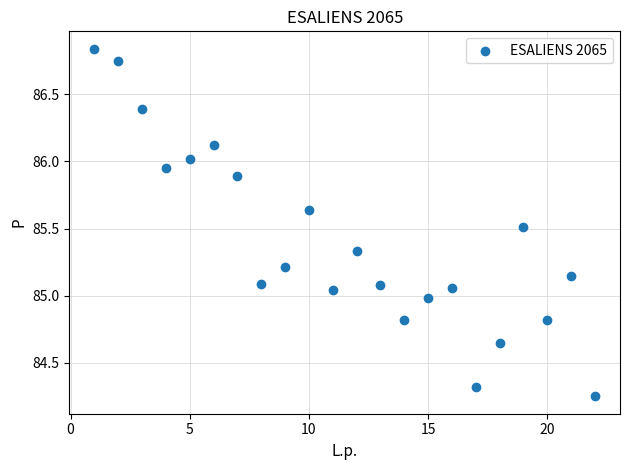

What is the range of Y values (max minus min)?

2.6